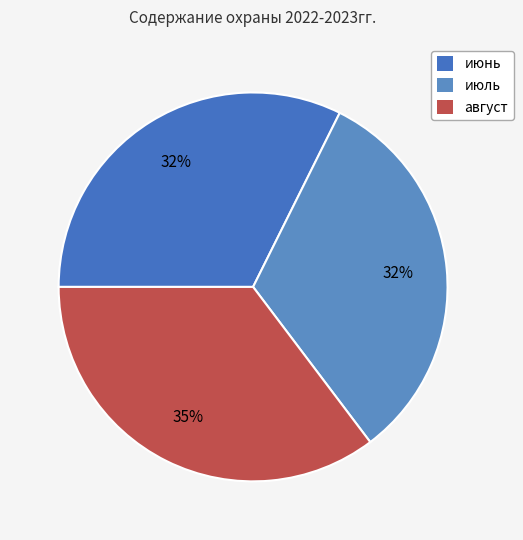

To the nearest percent, what percentage of the pie is июнь?

32%